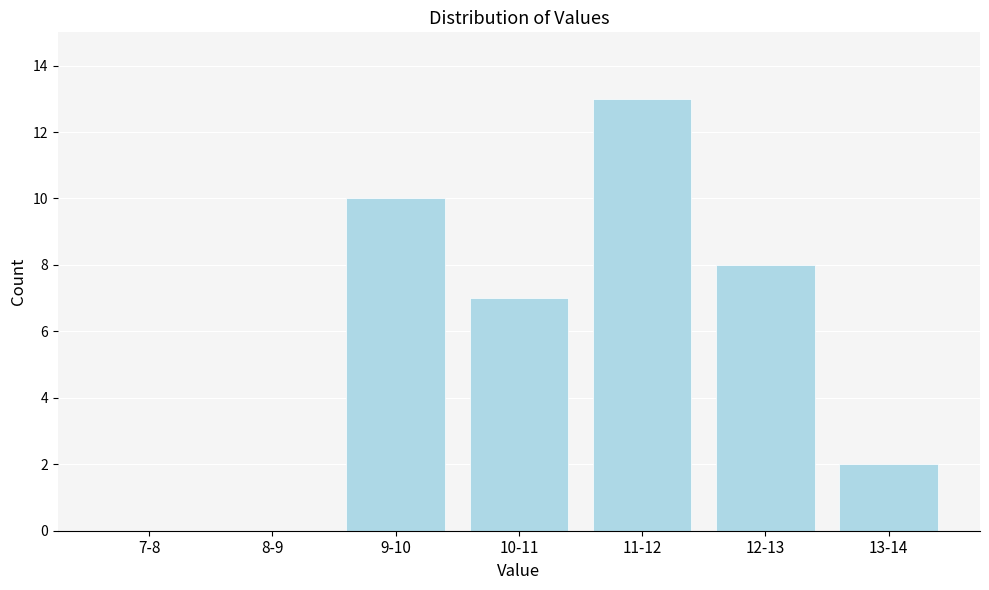

Reading right to left, list all the values displayed in this chart.

13-14=2	12-13=8	11-12=13	10-11=7	9-10=10	8-9=0	7-8=0